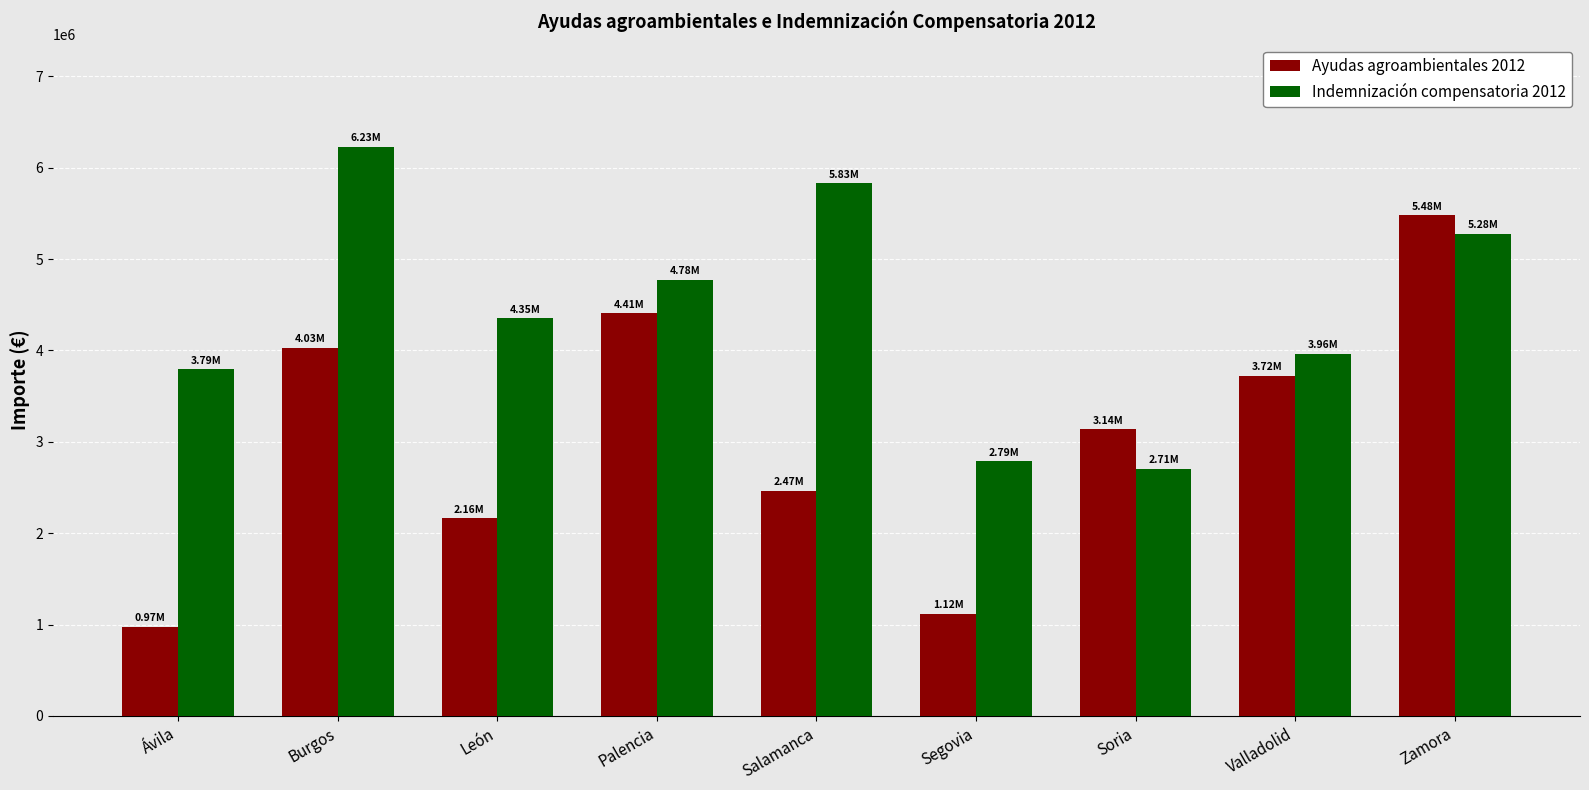

How many groups of bars are there?

9